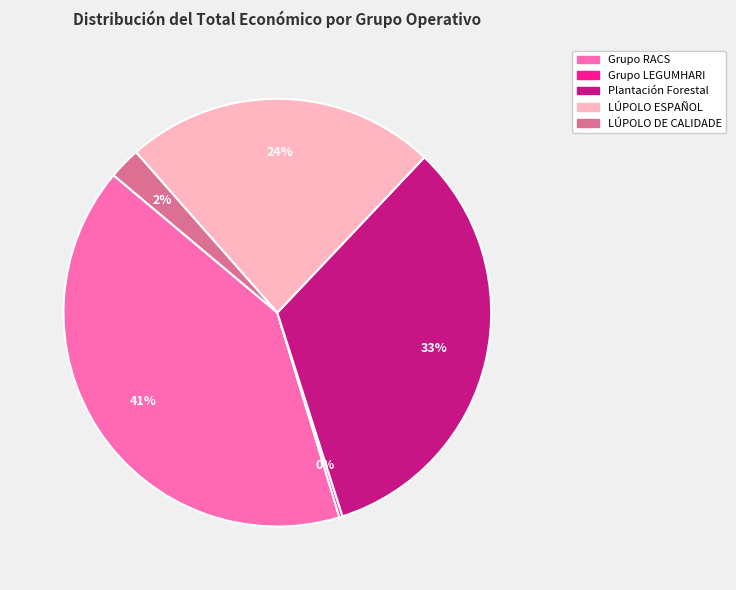

Does any single category account for the majority?

No